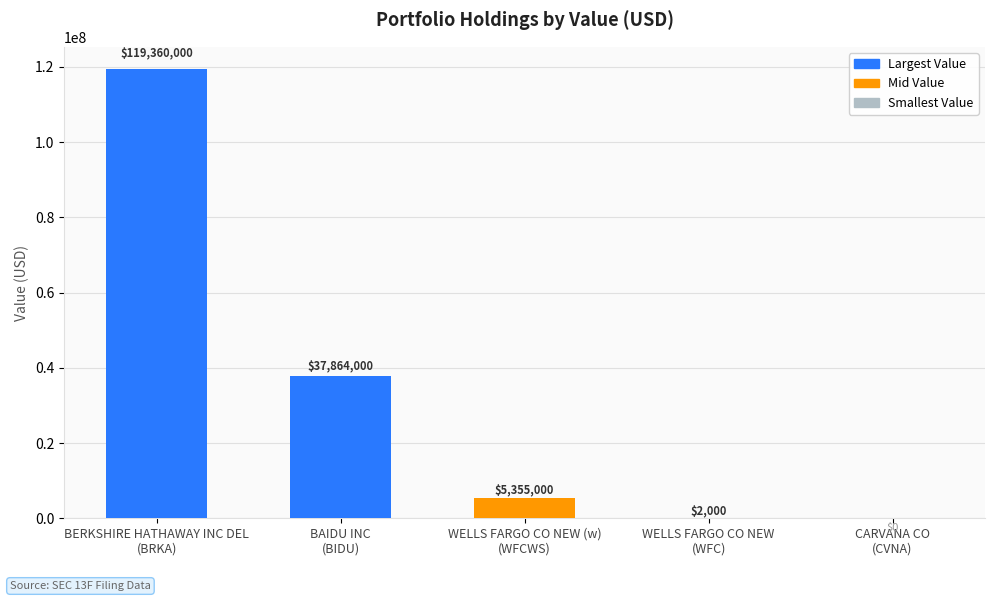

How many categories are shown in the chart?

5